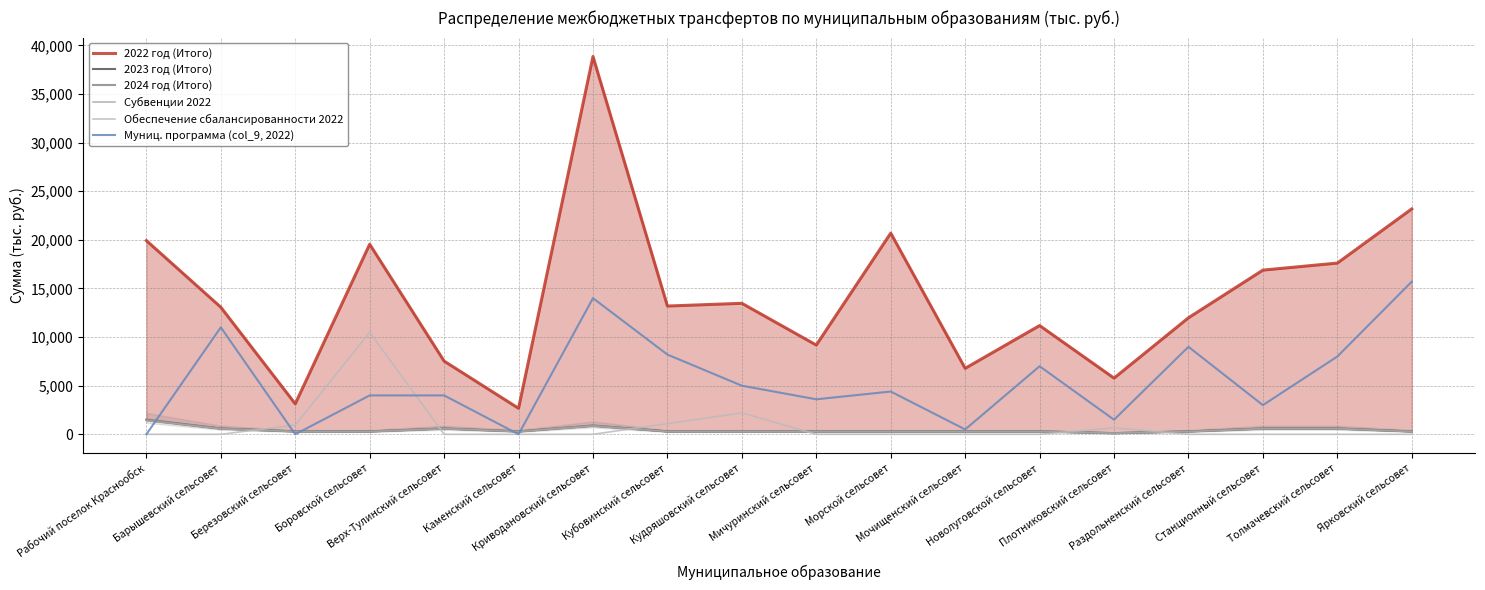

Does the chart have visible grid lines?

Yes